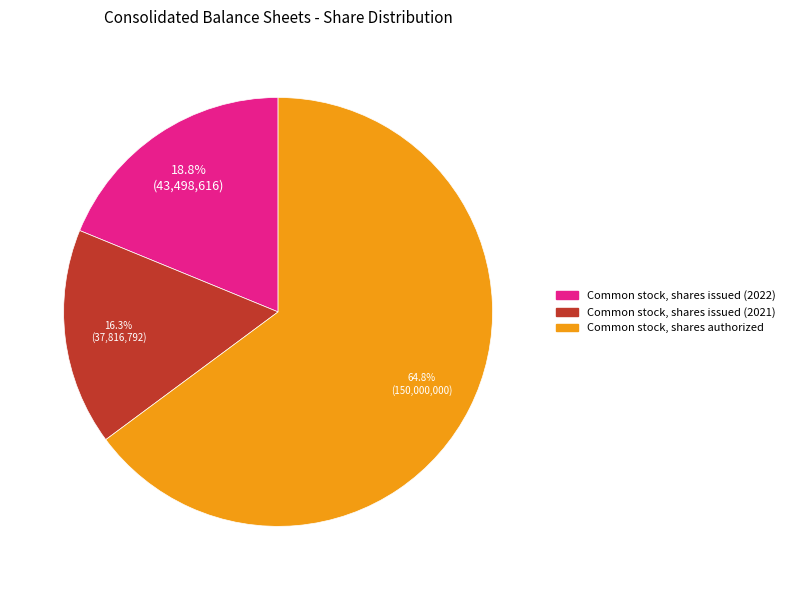

What is the ratio of the value at Common stock, shares issued (2021) to the value at Common stock, shares issued (2022)?

0.9